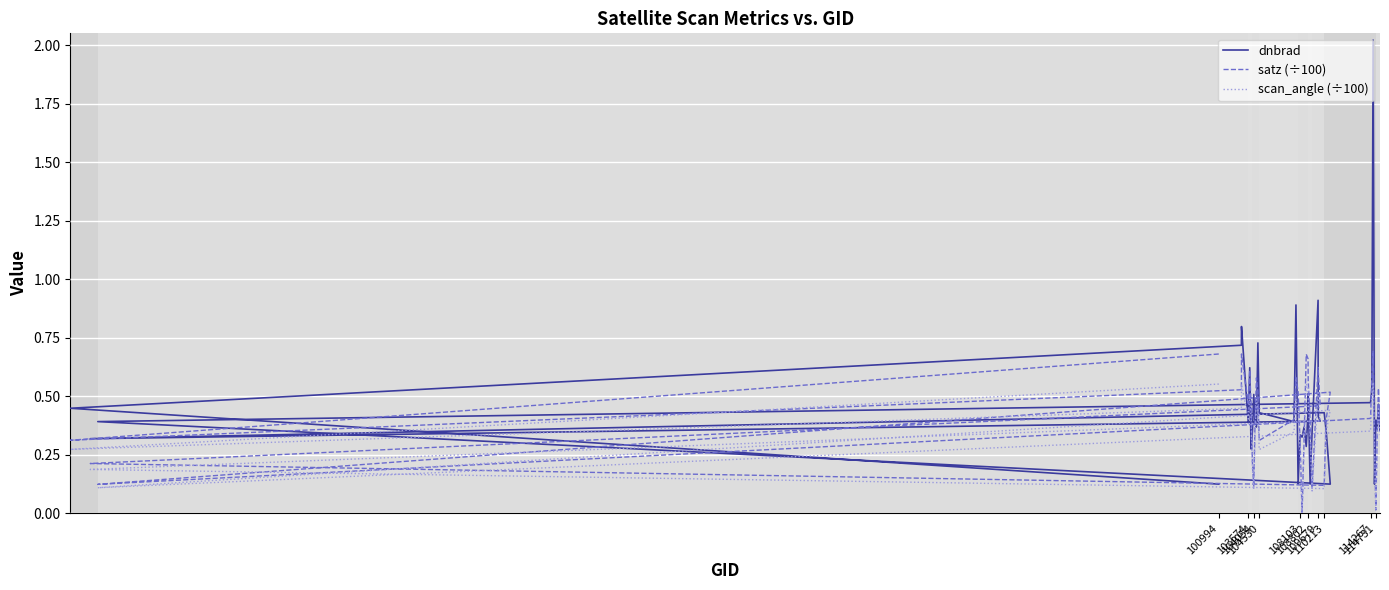

True or false: satz (÷100) has more than 0 points higher than both neighbors.

True